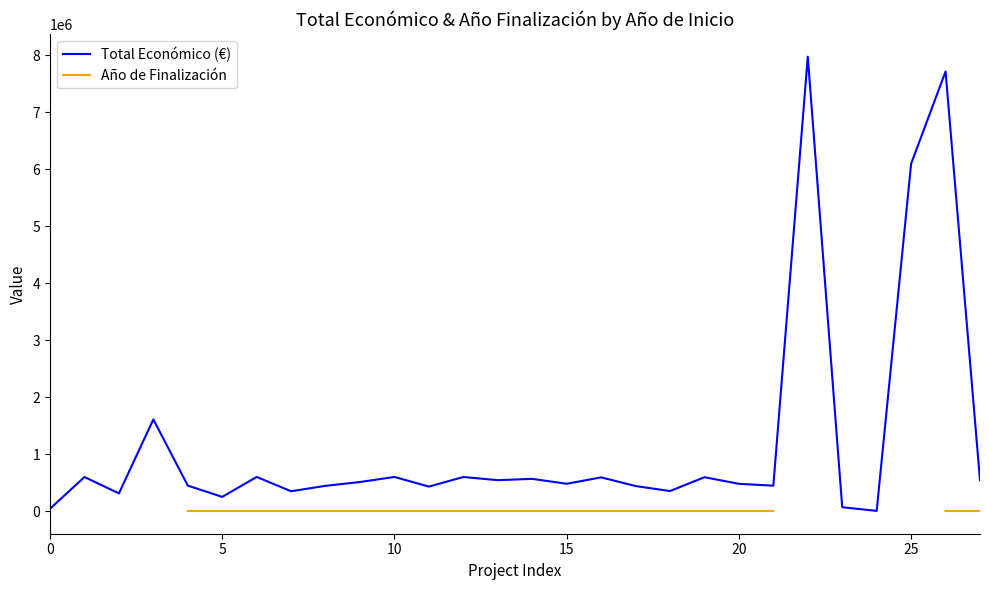

True or false: Año de Finalización and Total Económico (€) cross at least once.

False